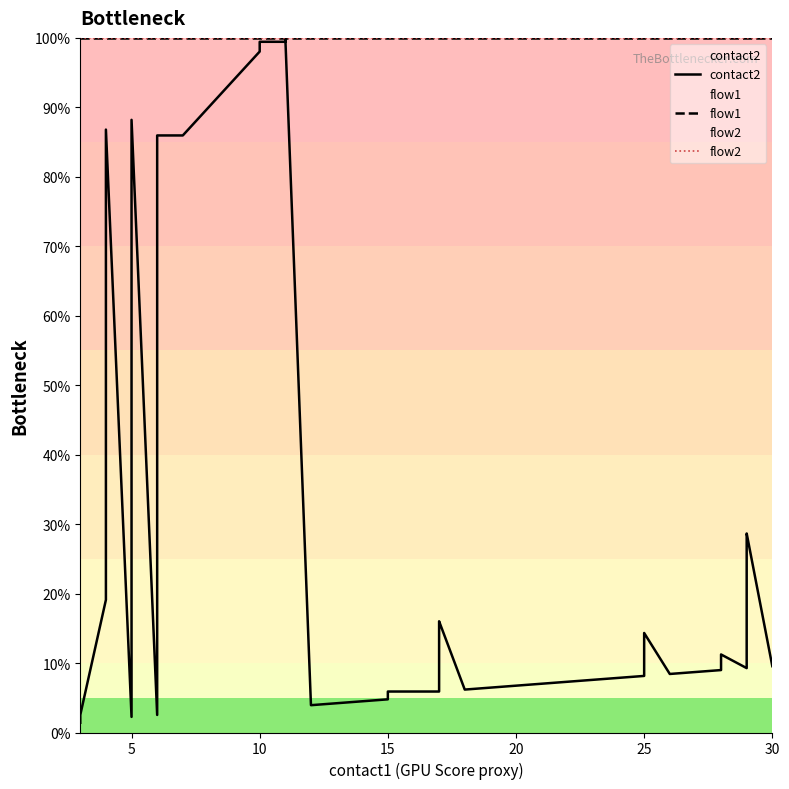

What is the label of the 21st point from the left?

20